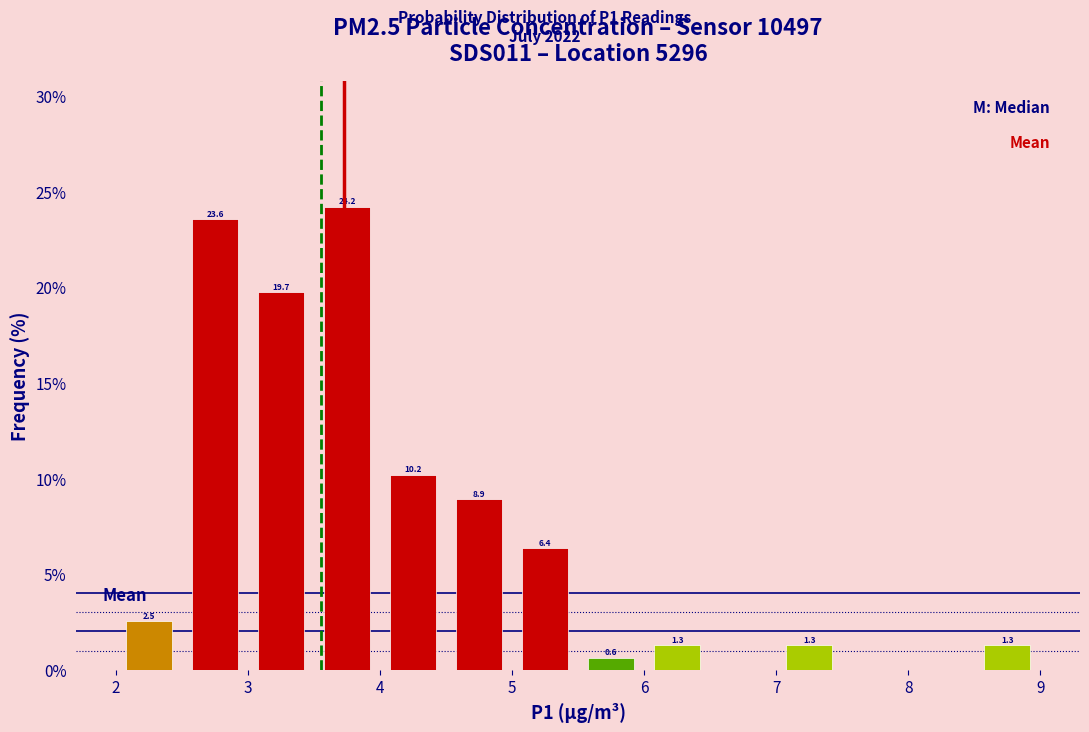

Over which range of the x-axis is the bar tallest?

3.5 to 4.0